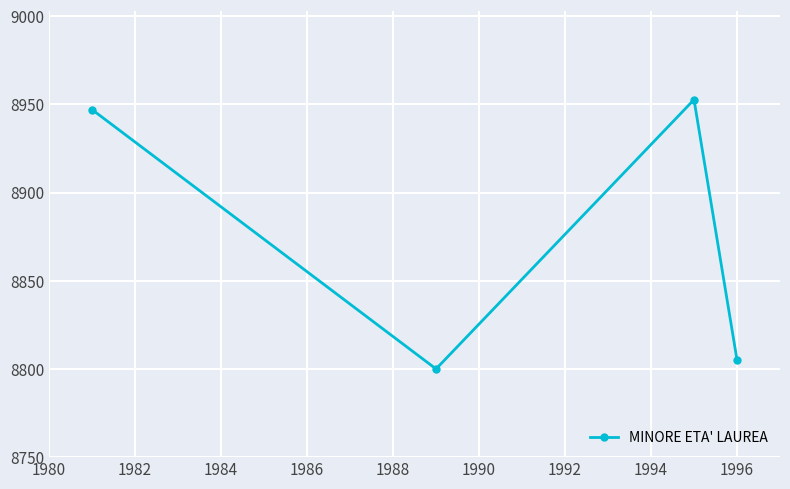

What is the average value?

8876.2